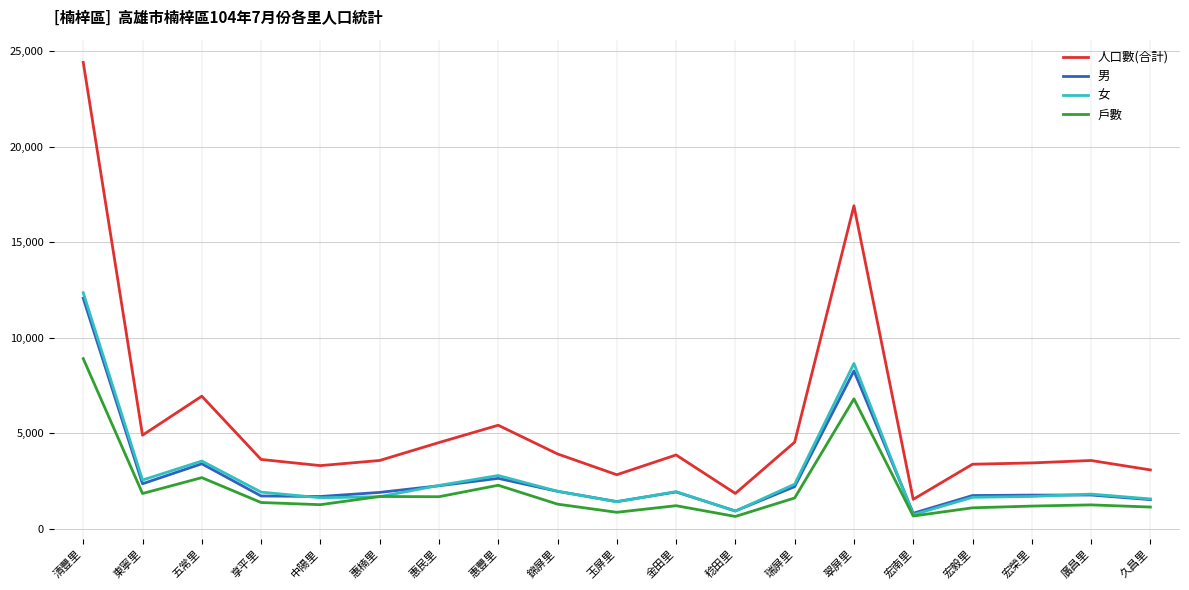

At which category is the sum across all series the highest?

清豐里